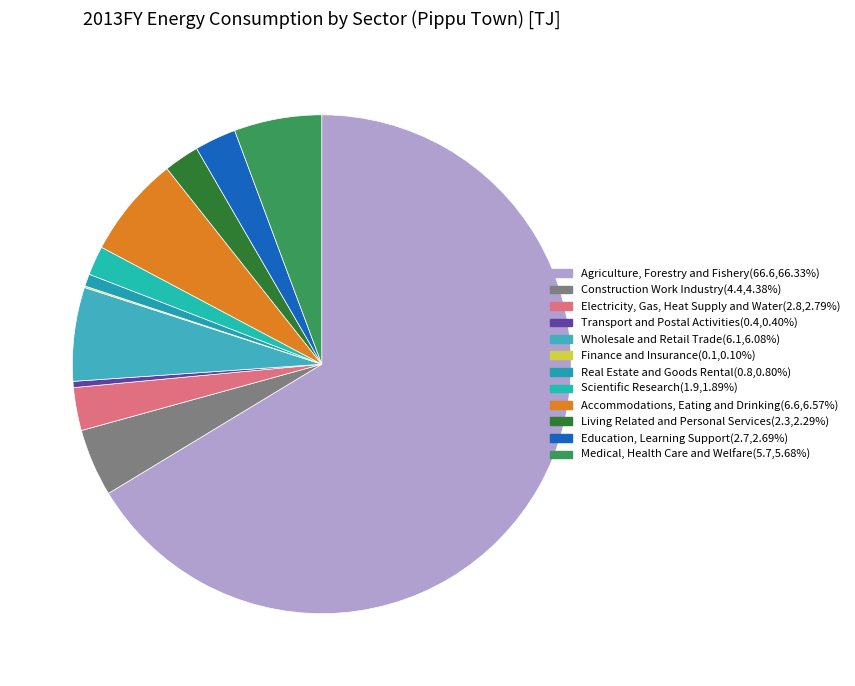

To the nearest percent, what portion does Real Estate and Goods Rental represent?

1%